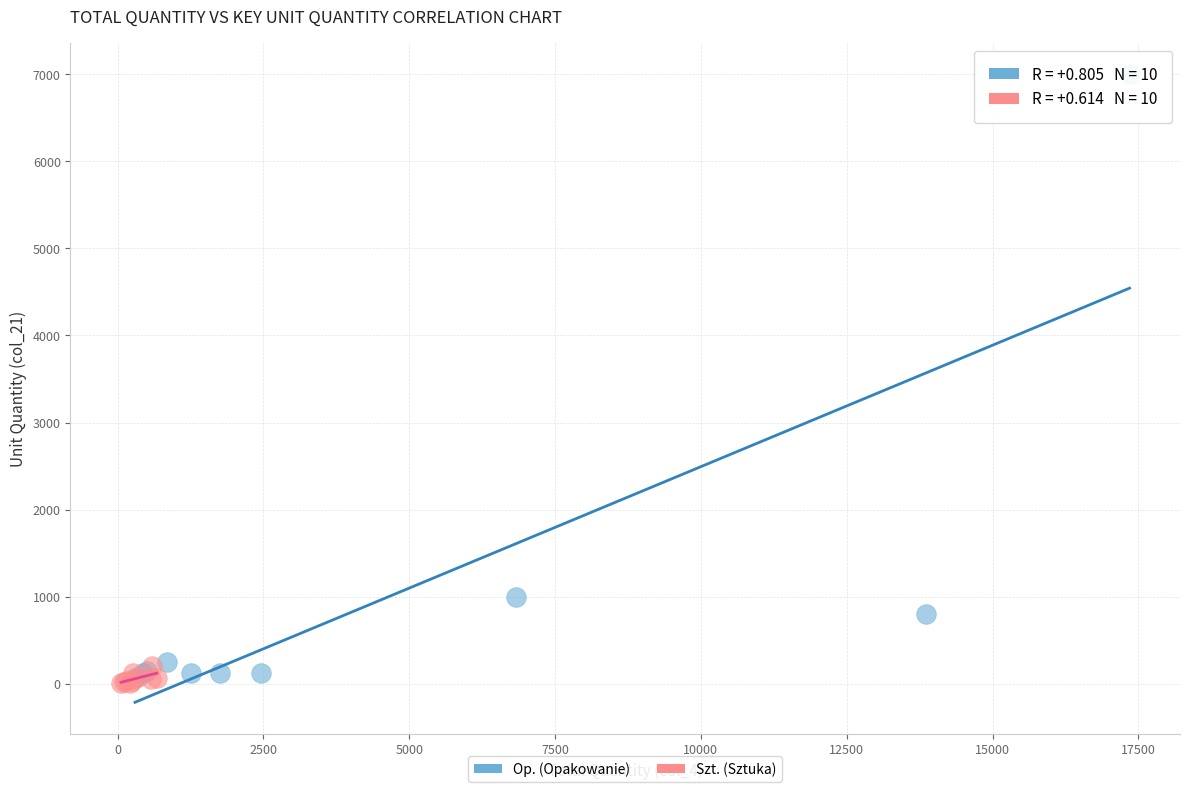

Which series has the largest Y range (max minus min)?

Op. (Opakowanie)